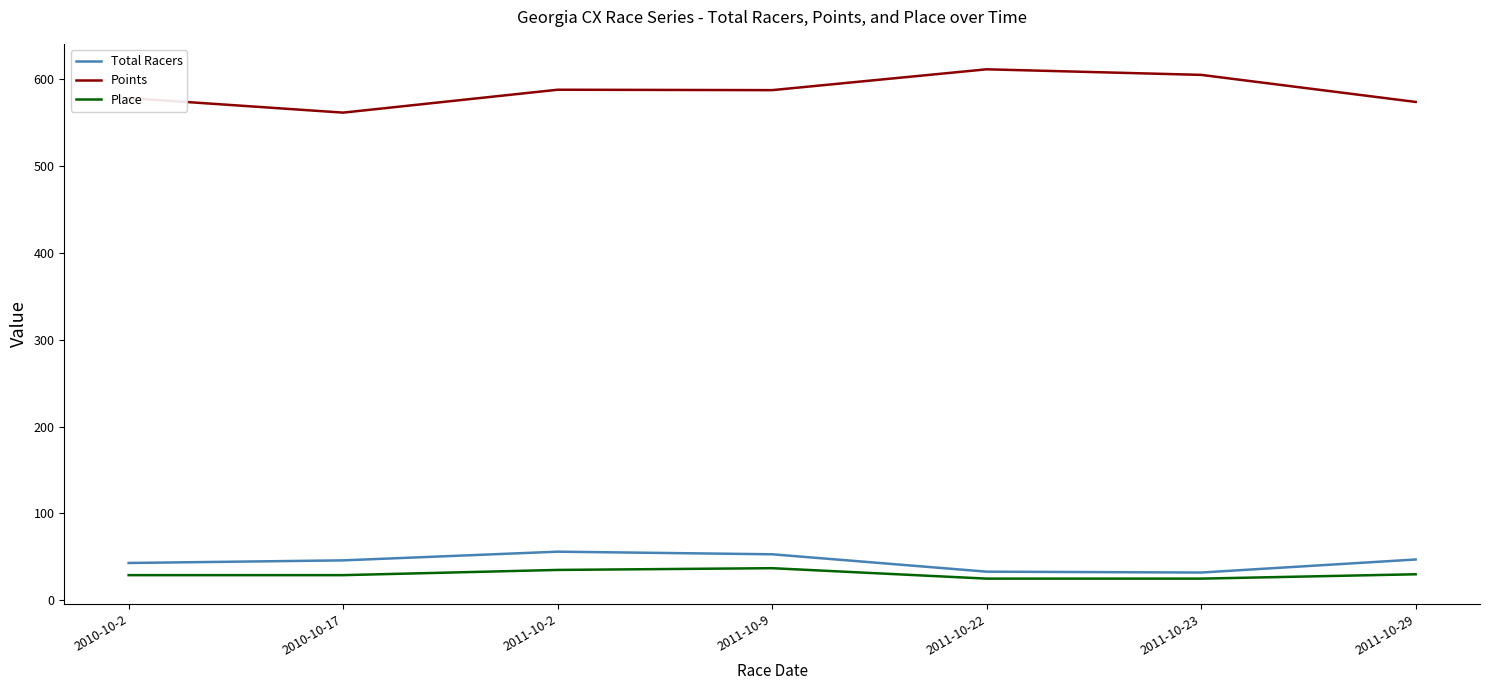

Read the Total Racers value at 2010-10-17.

46.0